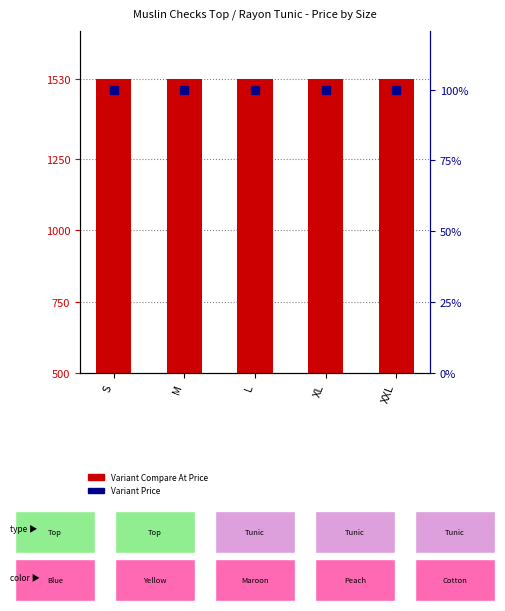

List the labels in order of Variant Compare At Price value, largest first.

S, M, L, XL, XXL